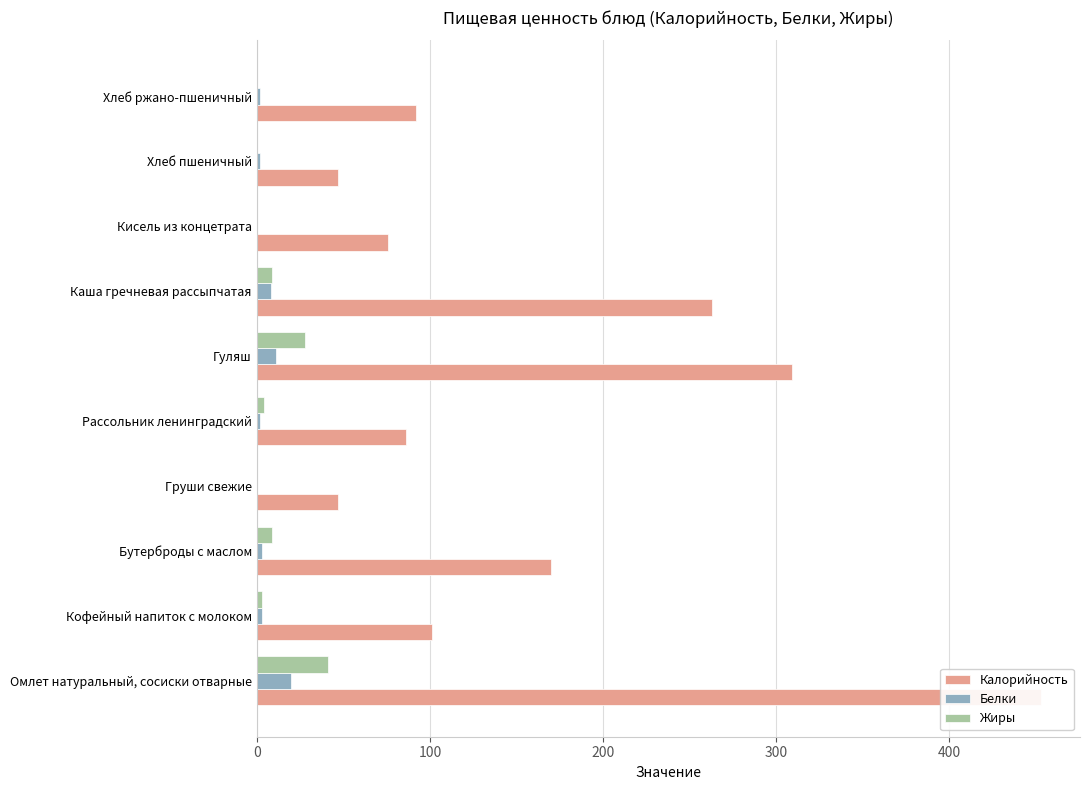

What is the difference between the Калорийность values at Рассольник ленинградский and Омлет натуральный, сосиски отварные?

367